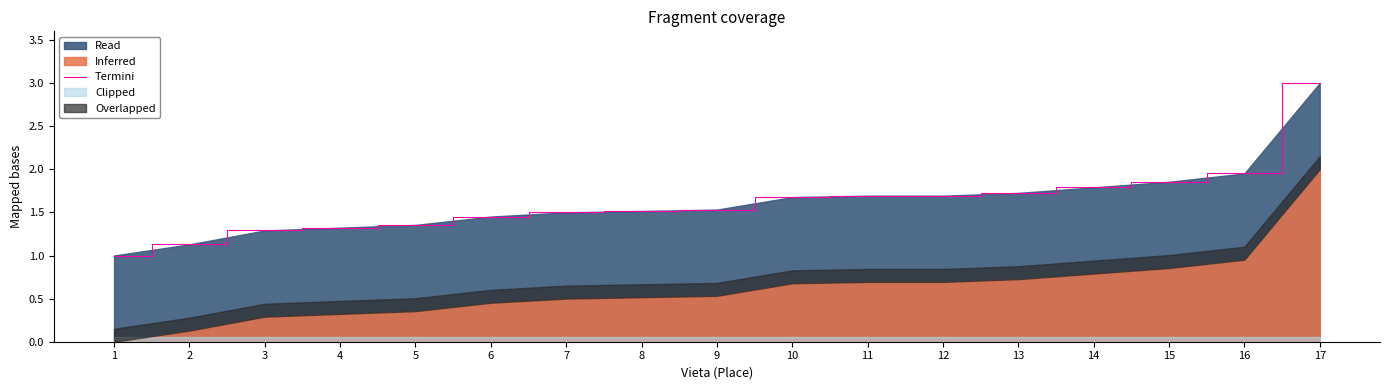

The chart shows a value of 1.3 at 4. True or false?

True